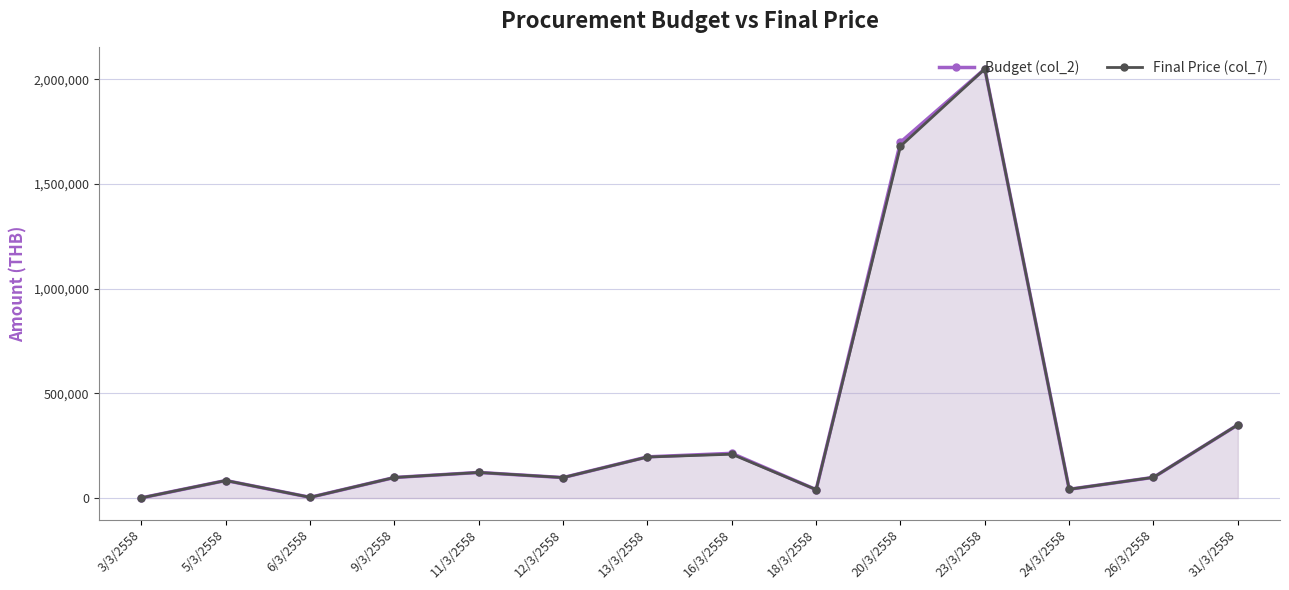

Between 6/3/2558 and 16/3/2558, which series saw the biggest shift?

Budget (col_2)